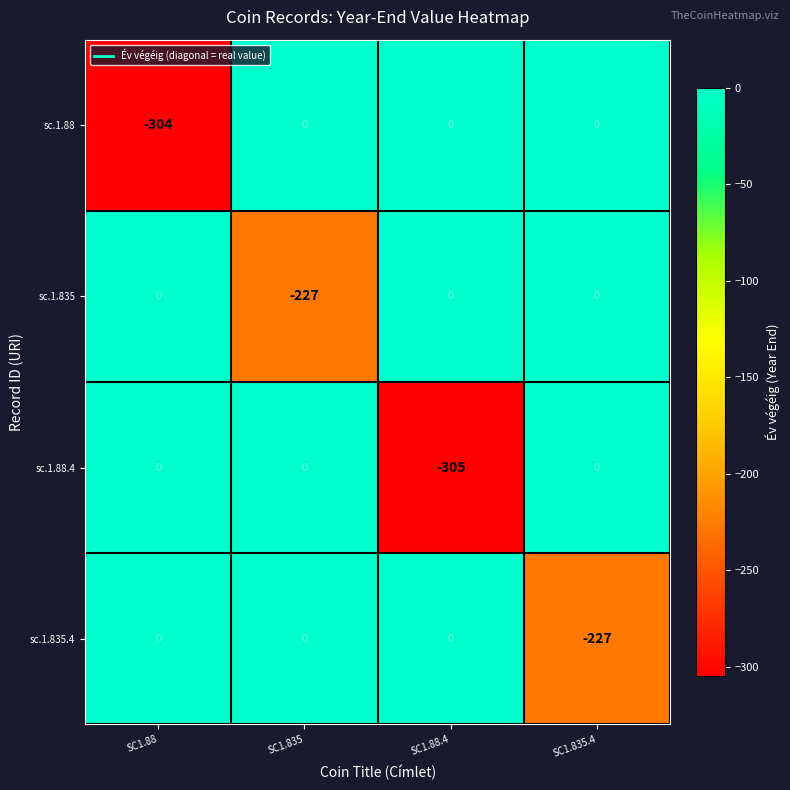

The sc.1.835.4 series shows 0 at SC1.88. True or false?

True